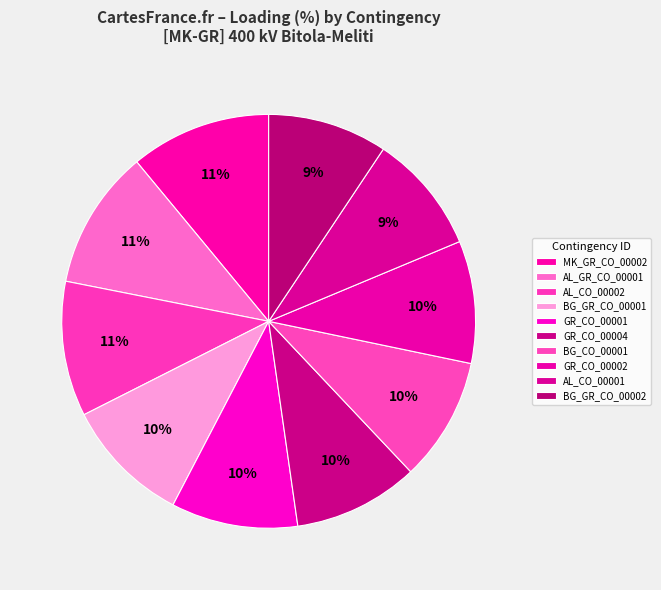

How much of the chart is everything except GR_CO_00004?

90.2%